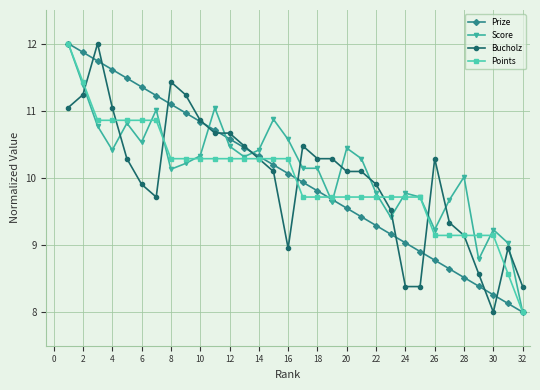

Which series ends up on top after the final intersection of Score and Bucholz?

Bucholz